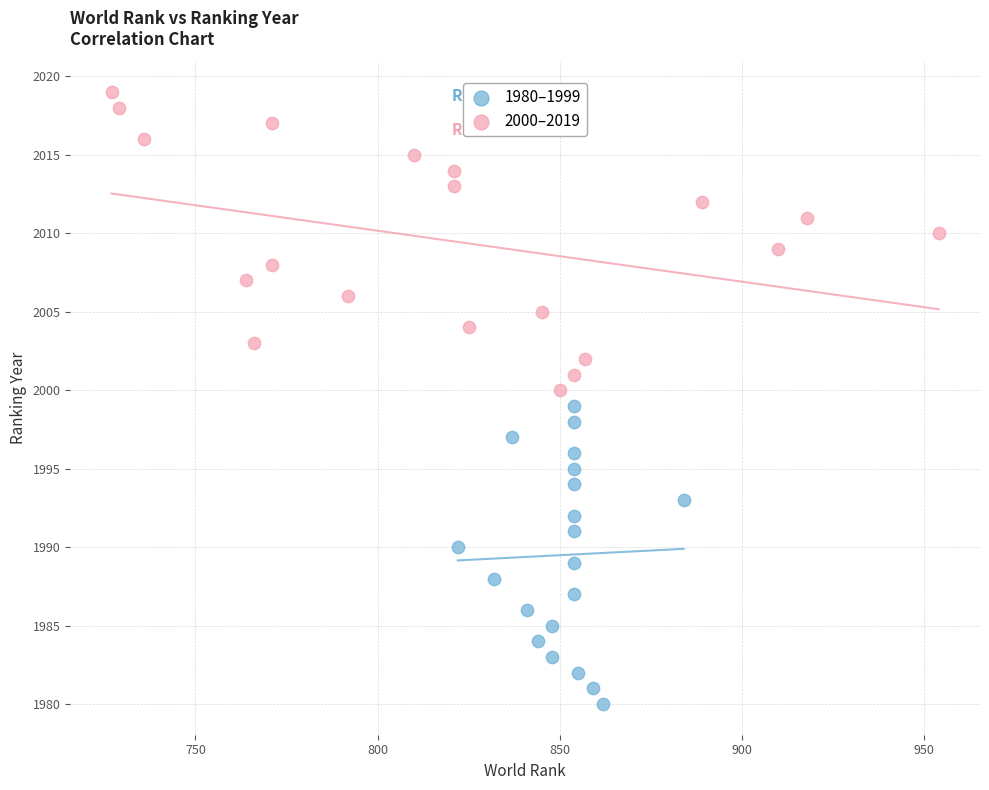

What are all the series names shown in the legend?

1980–1999, 2000–2019